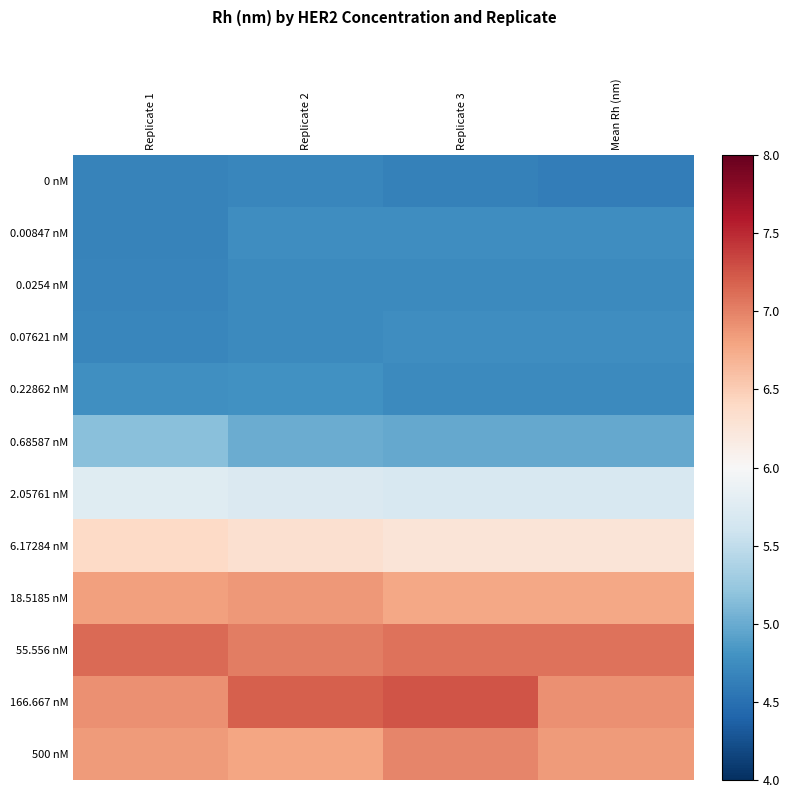

Which series has the largest total across all categories?

55.556 nM